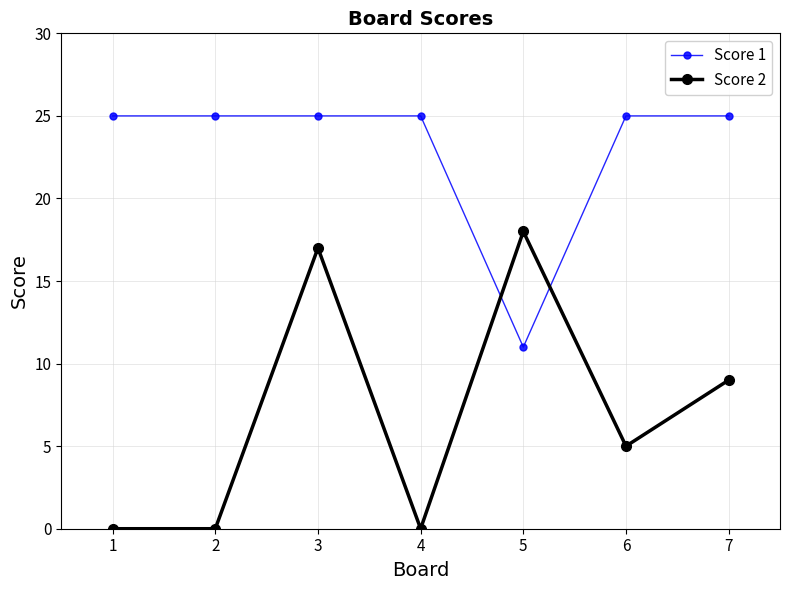

True or false: Score 2 has more than 2 points higher than both neighbors.

False